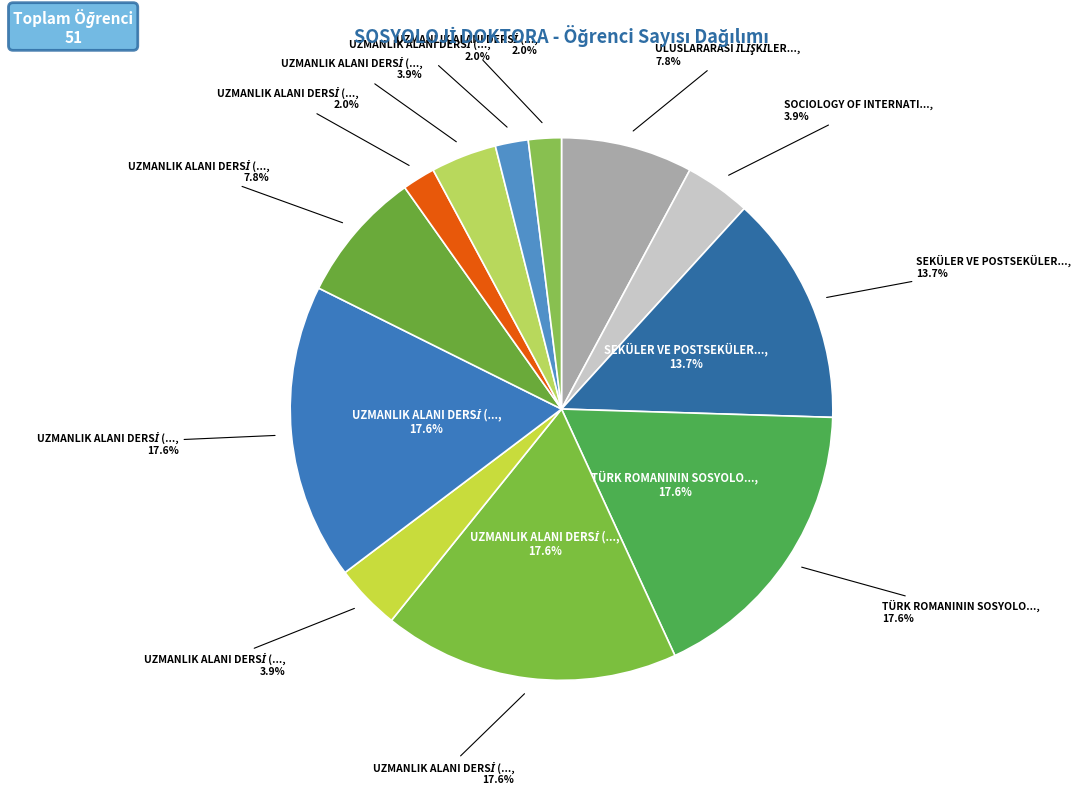

What is the ratio of the value at UZMANLIK ALANI DERSİ (AKYİĞİT) to the value at UZMANLIK ALANI DERSİ (TAŞDELEN)?

0.5